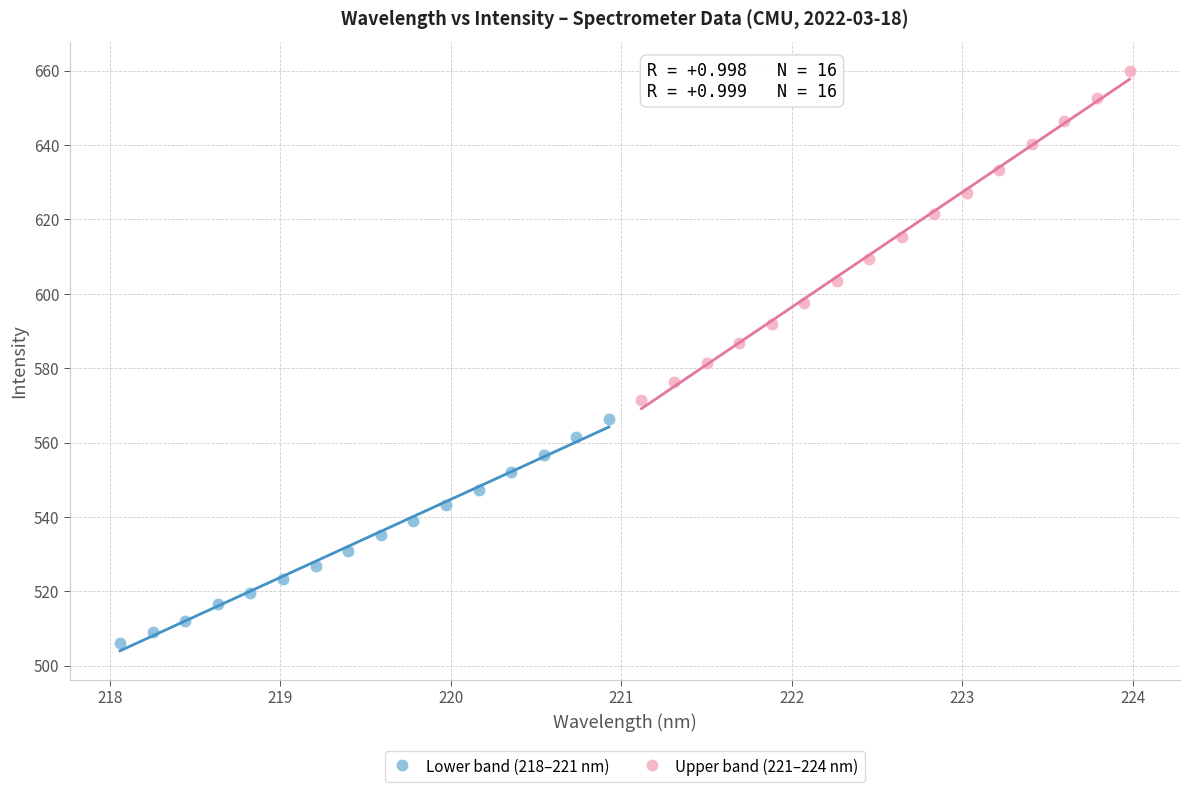

Which series reaches the minimum Y coordinate?

Lower band (218–221 nm)